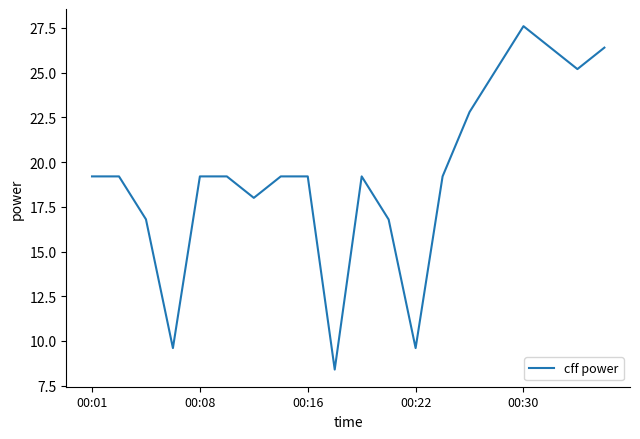

How many distinct data groups are displayed?

1